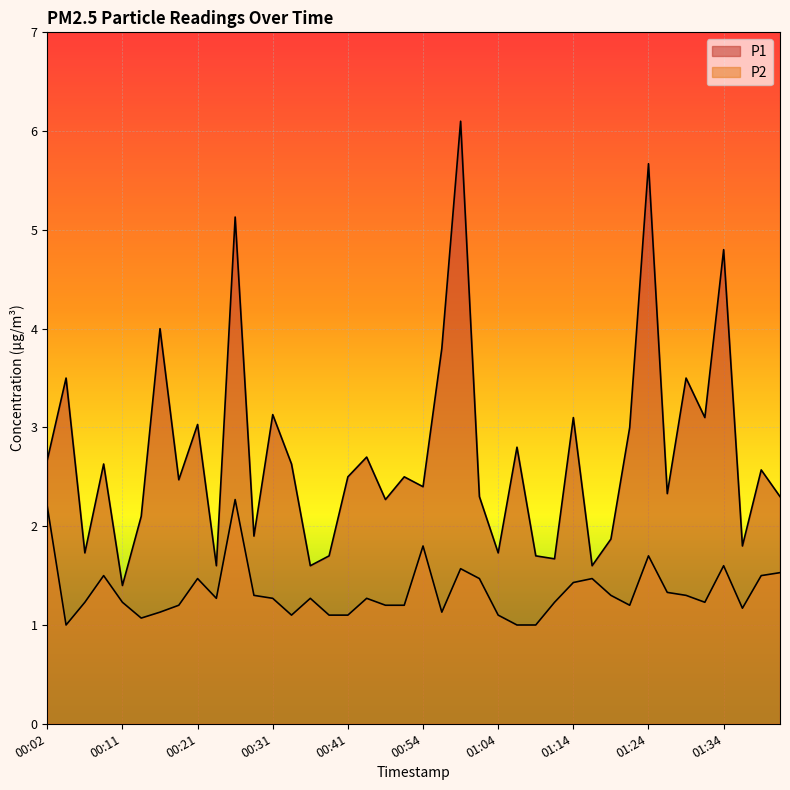

True or false: P1 and P2 cross at least once.

False